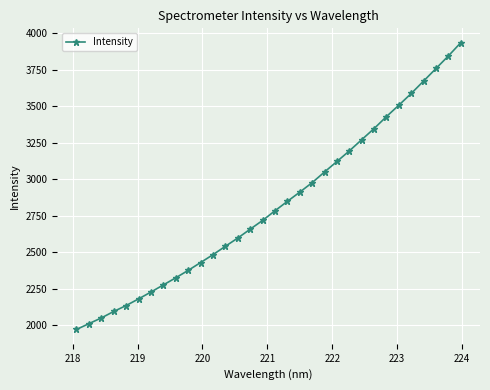

What is the value of the 30th point from the left?

3758.5